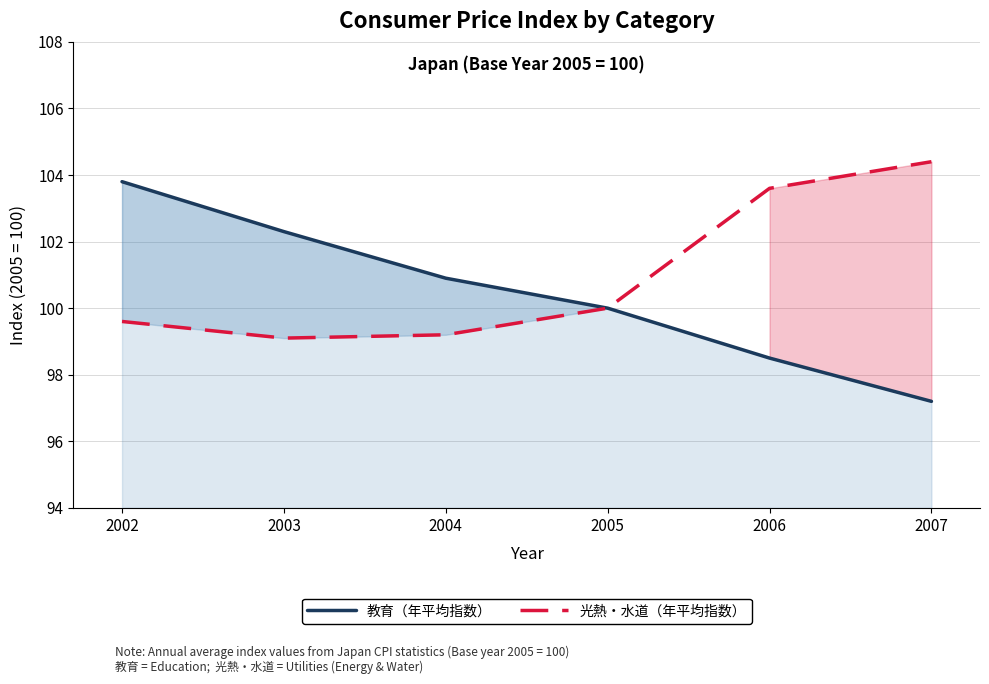

At which category is the sum across all series the highest?

2002